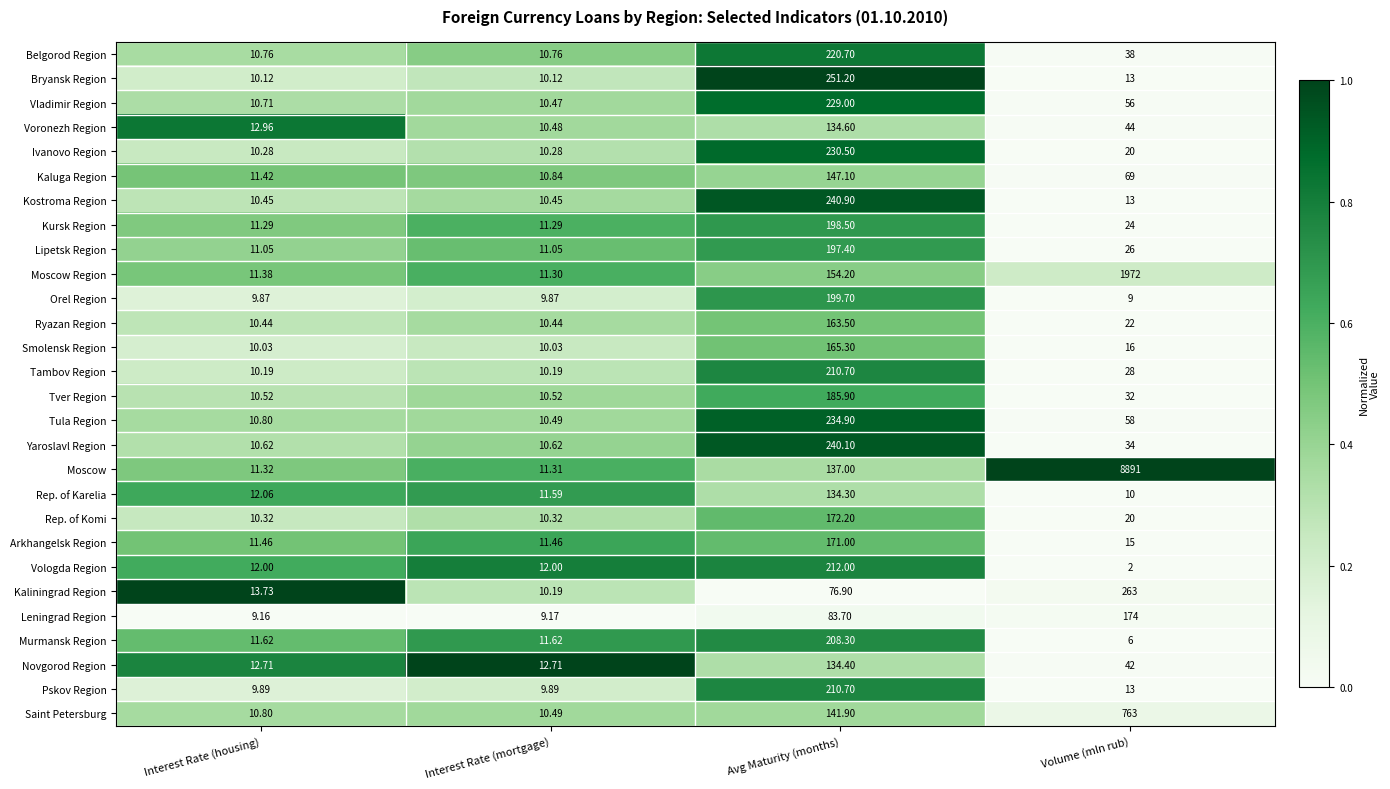

Where does the Belgorod Region series first go above 38?

Avg Maturity (months)